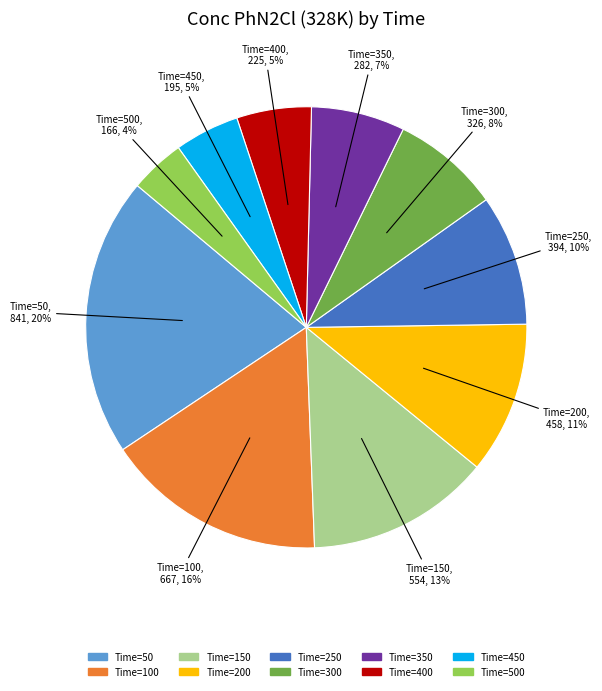

To the nearest percent, what is the difference between the largest and smallest slice percentages?

16%